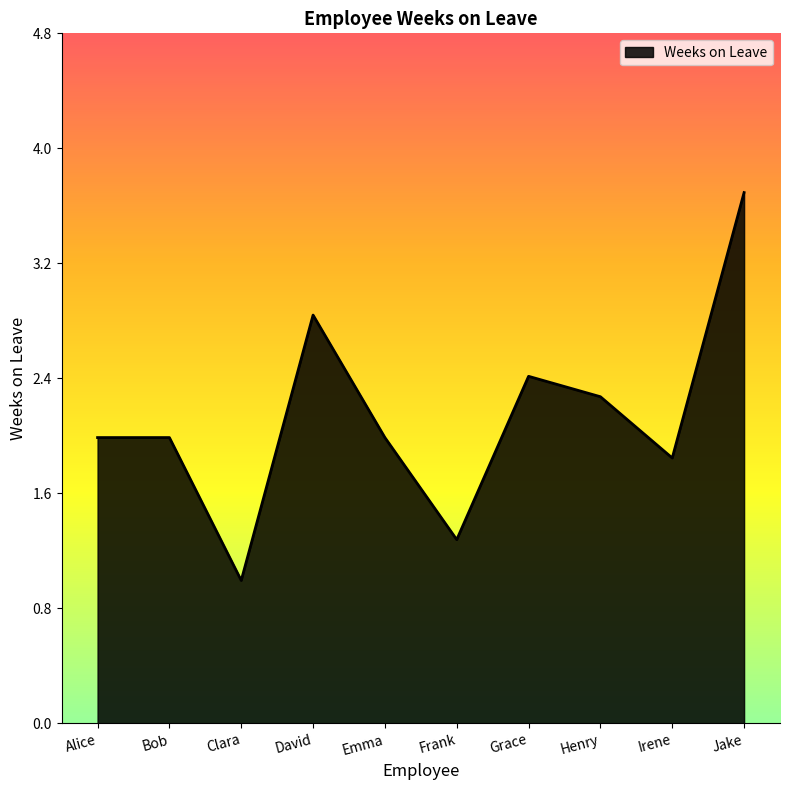

How many series are shown in this chart?

1